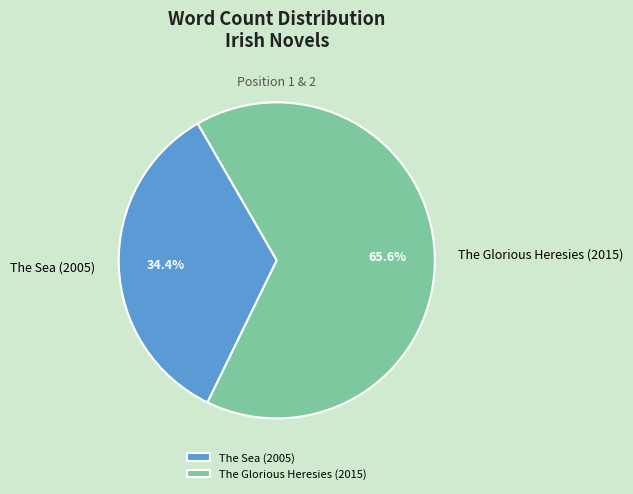

Which has a higher value, The Sea (2005) or The Glorious Heresies (2015)?

The Glorious Heresies (2015)